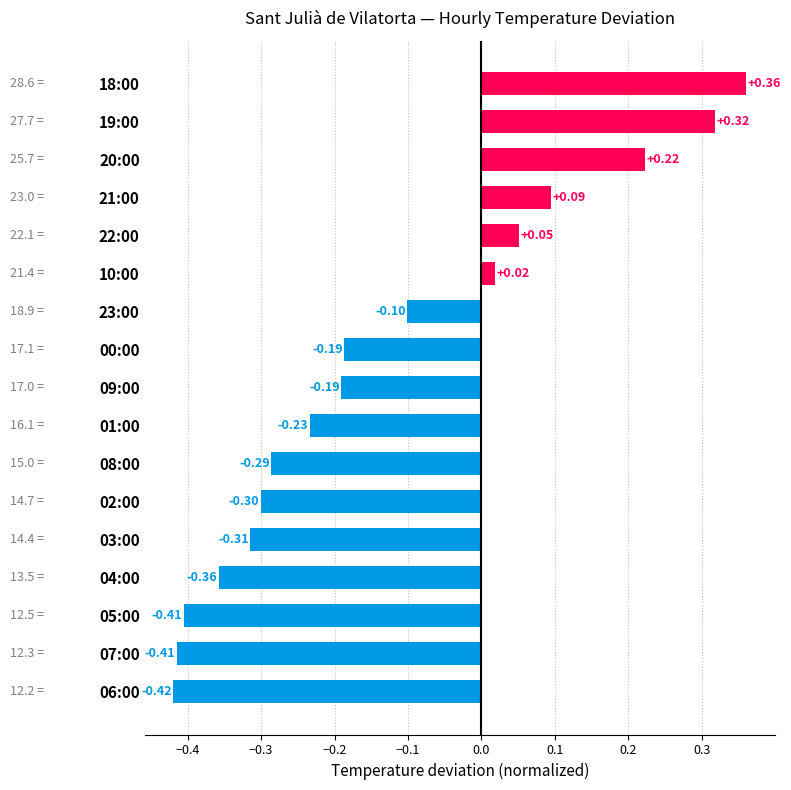

What is the difference between the second highest and minimum values?

0.7